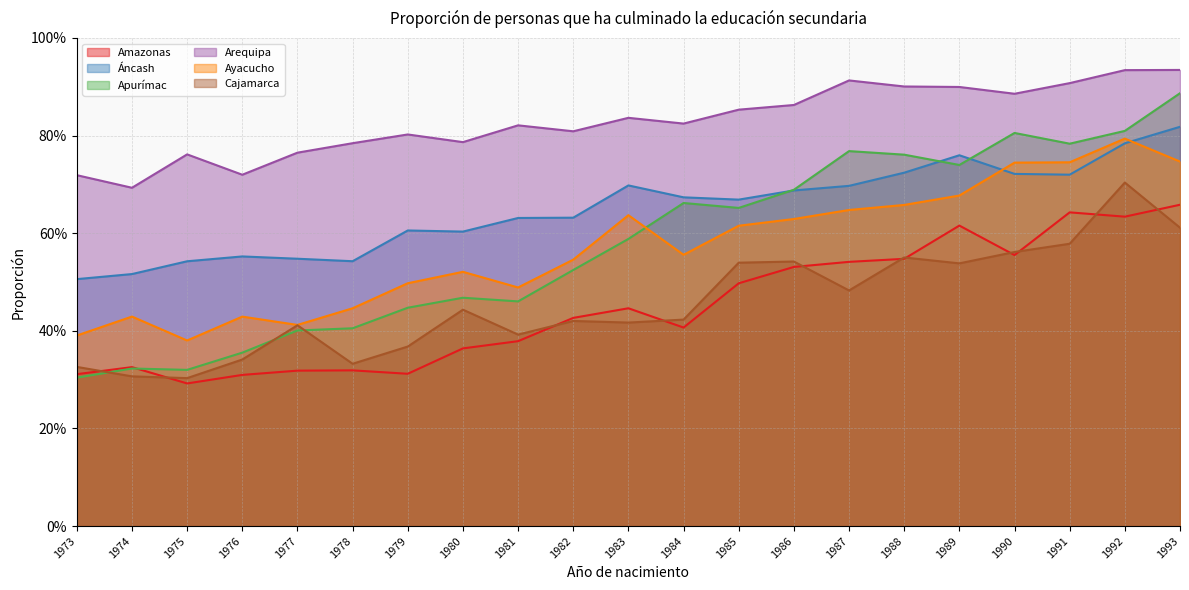

How many lines are shown in the chart?

6